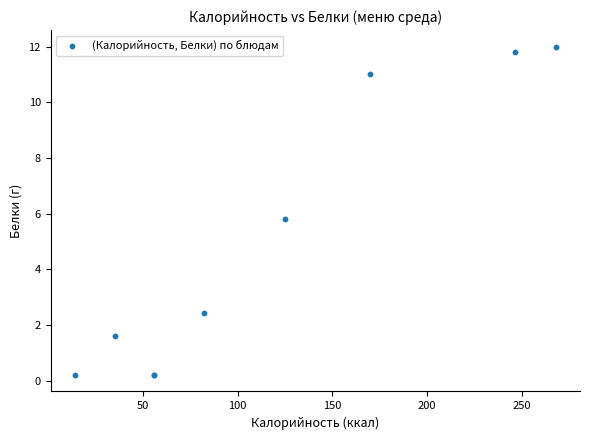

What Y value in the scatter plot is closest to 6?

5.8